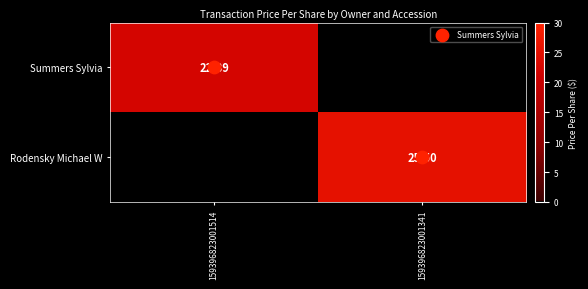

Is the value of Rodensky Michael W at 159396823001514 greater than the value of Summers Sylvia at 159396823001514?

No